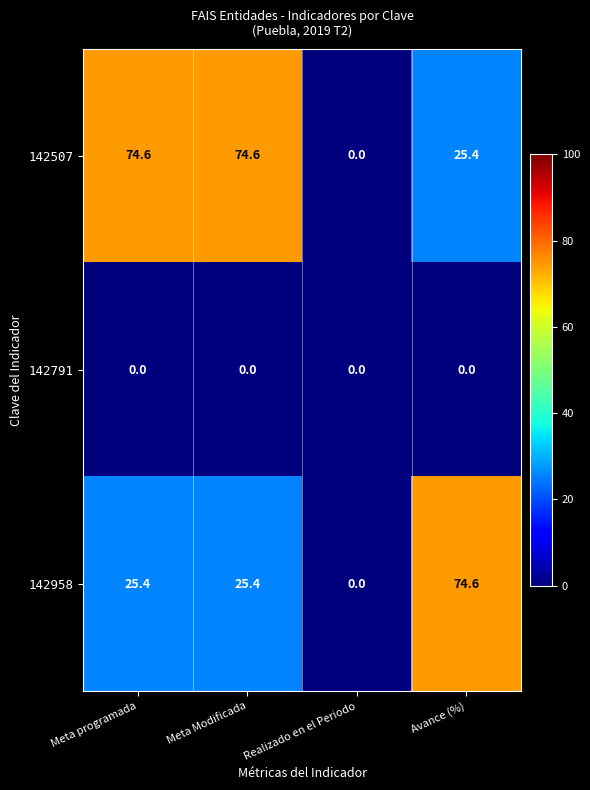

At how many categories does at least one series exceed 4?

3